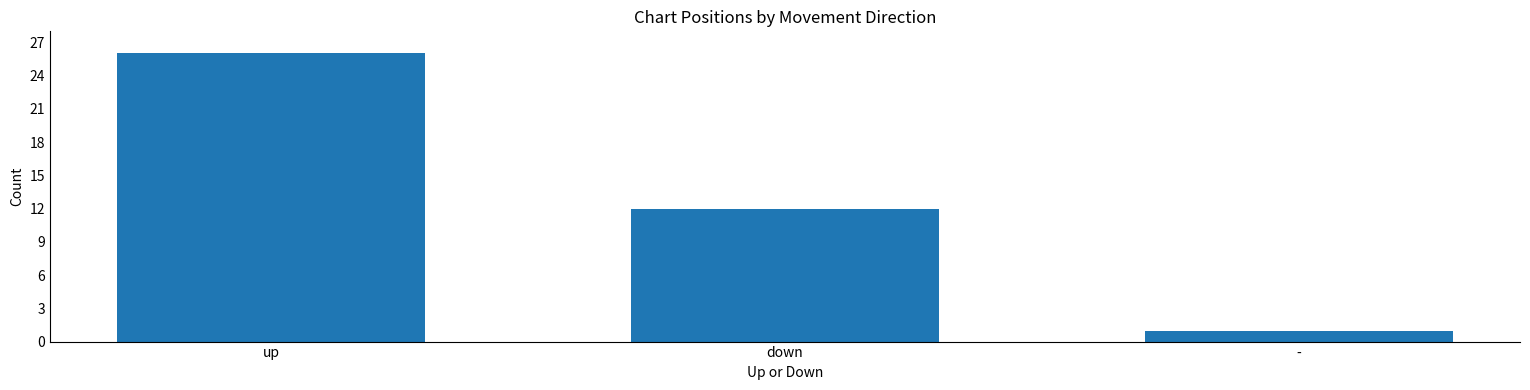

What is the difference between the maximum and minimum values?

25